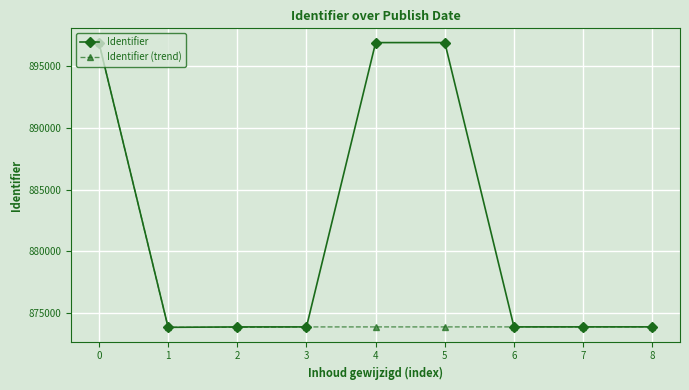

True or false: Identifier has more than 0 interior local peaks.

True